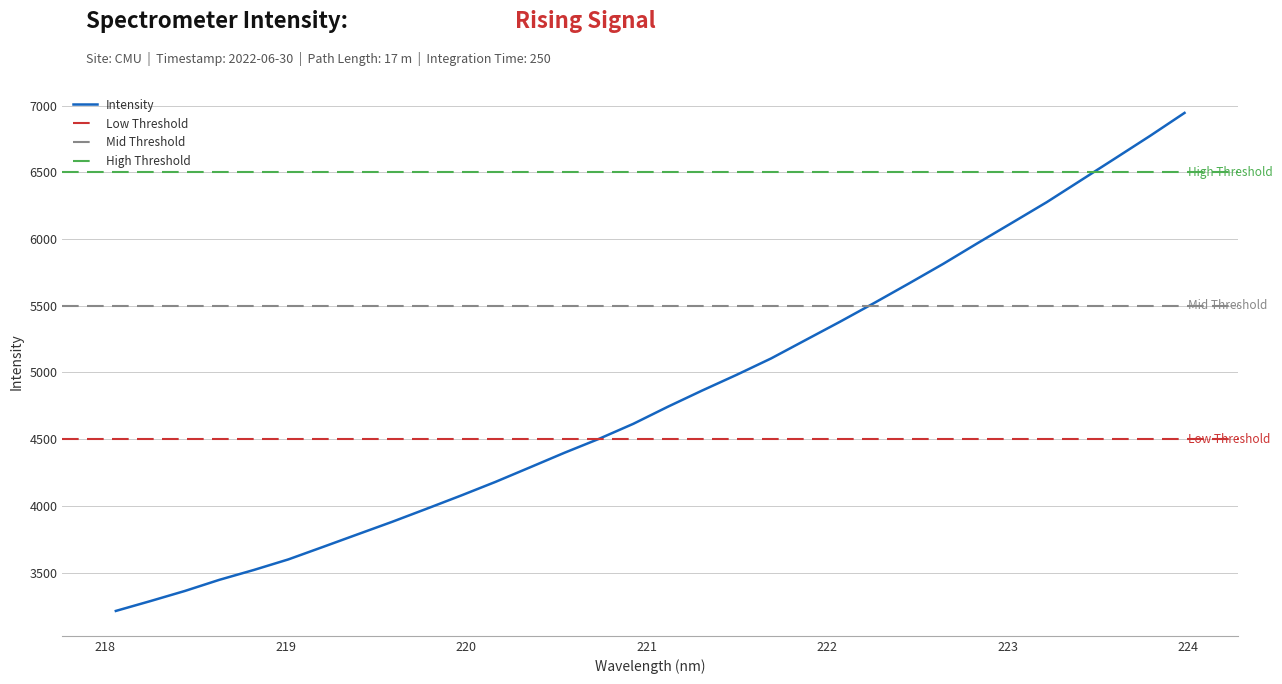

Which has a higher value, 222.263 or 219.589?

222.263